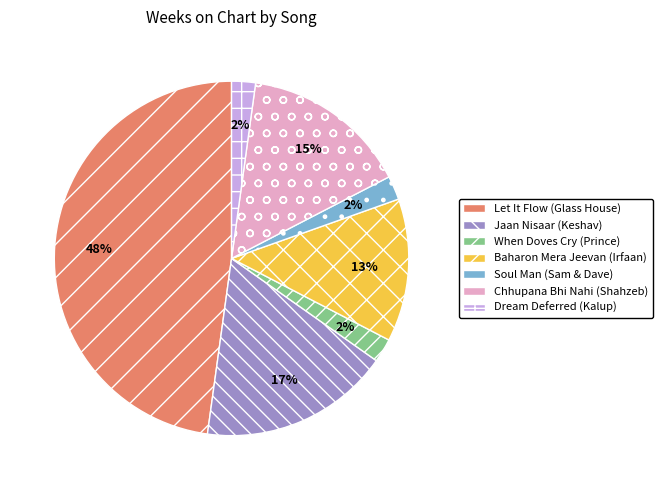

To the nearest percent, what percentage of the pie is Jaan Nisaar (Keshav)?

17%